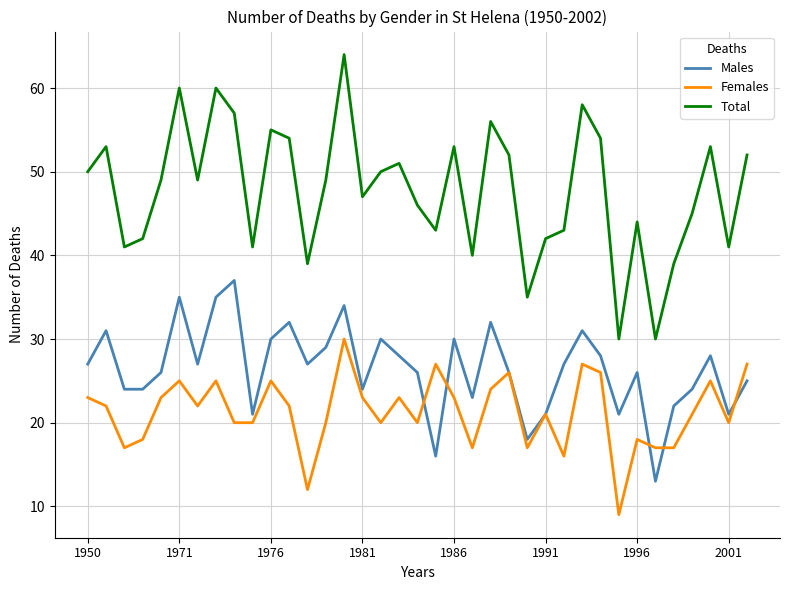

True or false: Females and Total intersect in this chart.

False